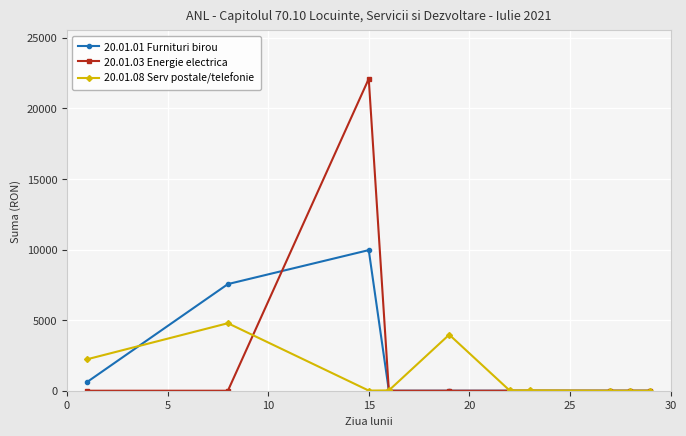

Rank the series by their average value, from highest to lowest.

20.01.03 Energie electrica, 20.01.01 Furnituri birou, 20.01.08 Serv postale/telefonie